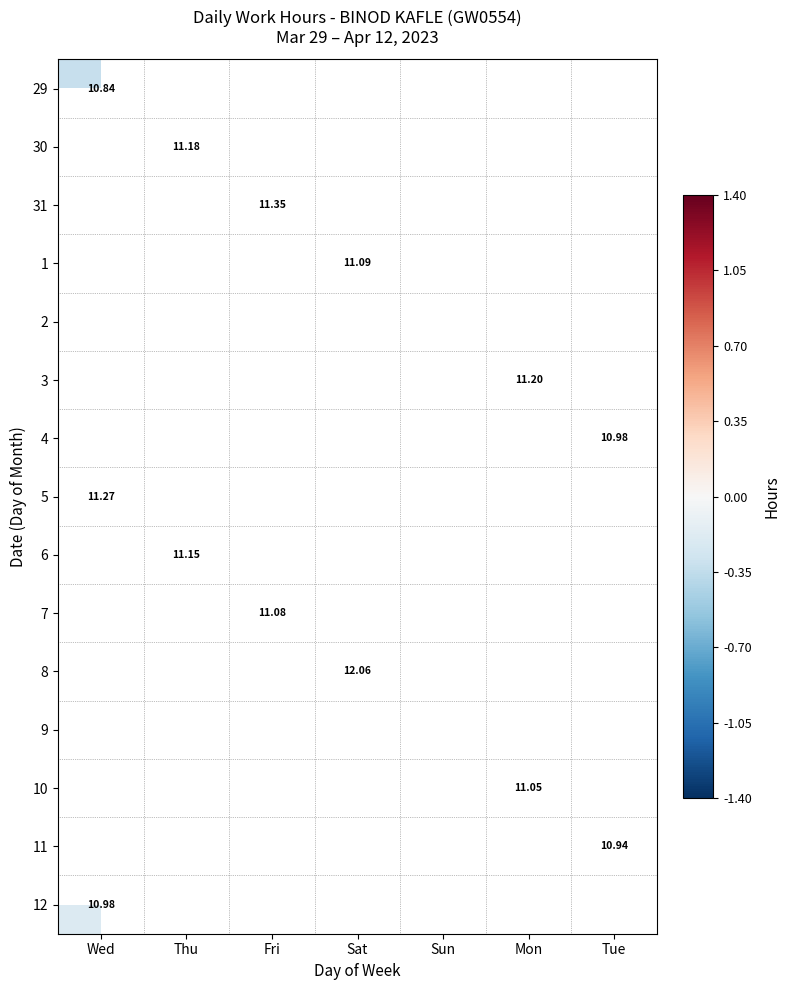

Is it true that 3 equals 0.0 at Mon?

False